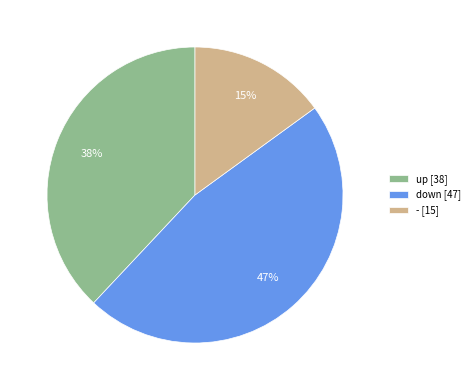

True or false: up [38] accounts for 32% of the total.

False